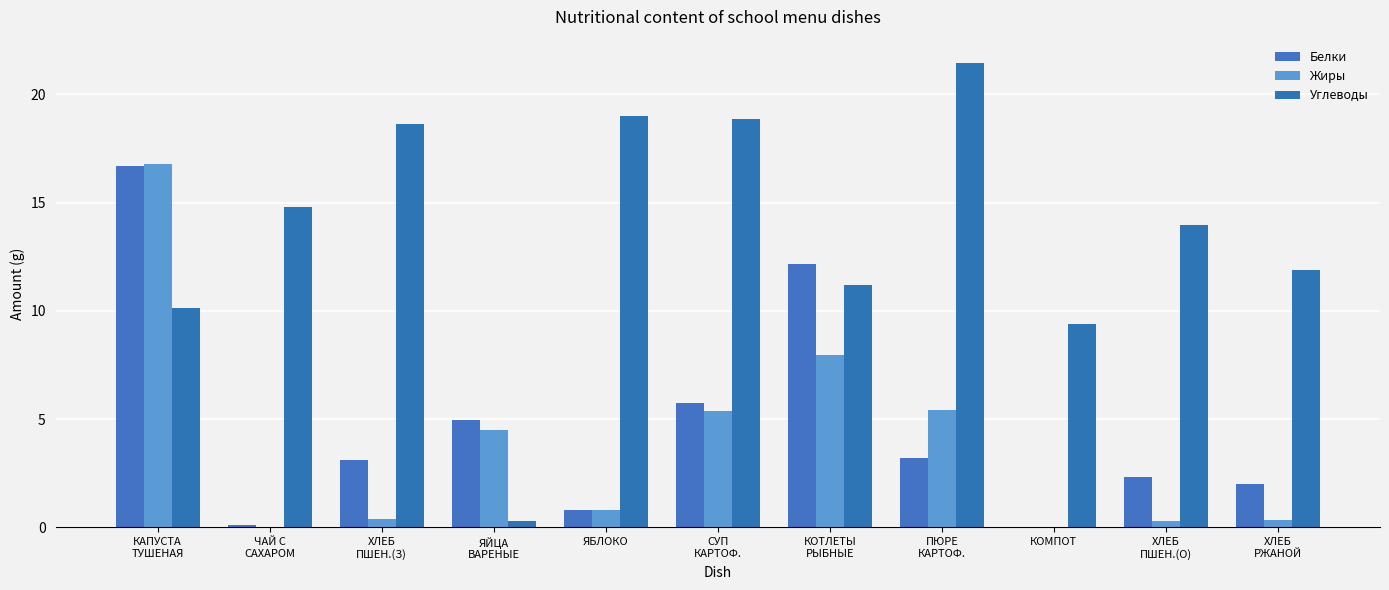

Reading left to right, what are all the values shown in this chart?

Белки: КАПУСТА
ТУШЕНАЯ=16.7	ЧАЙ С
САХАРОМ=0.1	ХЛЕБ
ПШЕН.(З)=3.1	ЯЙЦА
ВАРЕНЫЕ=5.0	ЯБЛОКО=0.8	СУП
КАРТОФ.=5.7	КОТЛЕТЫ
РЫБНЫЕ=12.2	ПЮРЕ
КАРТОФ.=3.2	КОМПОТ=0.0	ХЛЕБ
ПШЕН.(О)=2.3	ХЛЕБ
РЖАНОЙ=2.0
Жиры: КАПУСТА
ТУШЕНАЯ=16.8	ЧАЙ С
САХАРОМ=0.0	ХЛЕБ
ПШЕН.(З)=0.4	ЯЙЦА
ВАРЕНЫЕ=4.5	ЯБЛОКО=0.8	СУП
КАРТОФ.=5.4	КОТЛЕТЫ
РЫБНЫЕ=8.0	ПЮРЕ
КАРТОФ.=5.4	КОМПОТ=0.0	ХЛЕБ
ПШЕН.(О)=0.3	ХЛЕБ
РЖАНОЙ=0.4
Углеводы: КАПУСТА
ТУШЕНАЯ=10.1	ЧАЙ С
САХАРОМ=14.8	ХЛЕБ
ПШЕН.(З)=18.6	ЯЙЦА
ВАРЕНЫЕ=0.3	ЯБЛОКО=19.0	СУП
КАРТОФ.=18.9	КОТЛЕТЫ
РЫБНЫЕ=11.2	ПЮРЕ
КАРТОФ.=21.4	КОМПОТ=9.4	ХЛЕБ
ПШЕН.(О)=14.0	ХЛЕБ
РЖАНОЙ=11.9